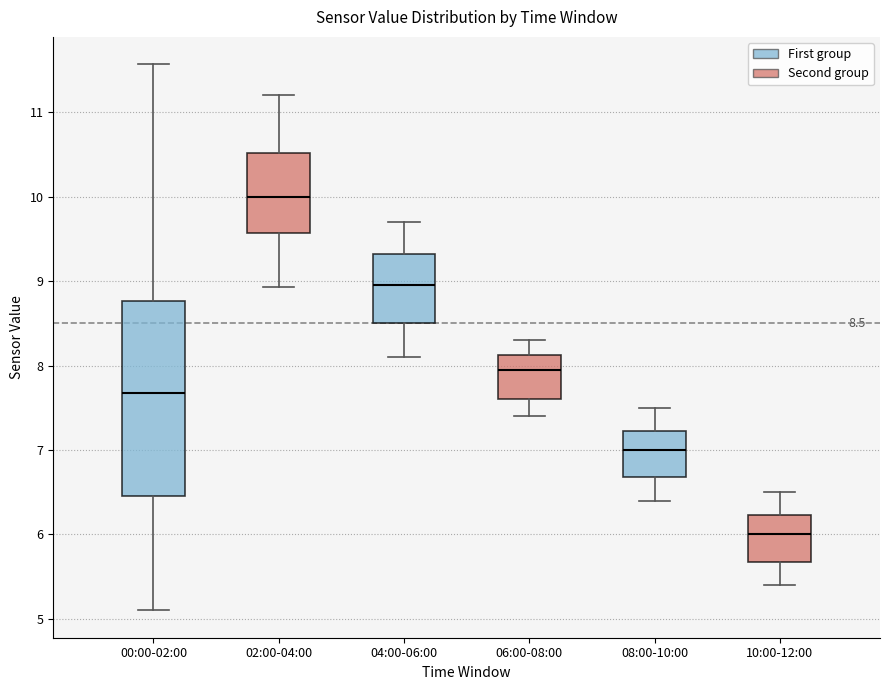

Which box has the highest median line?

02:00-04:00